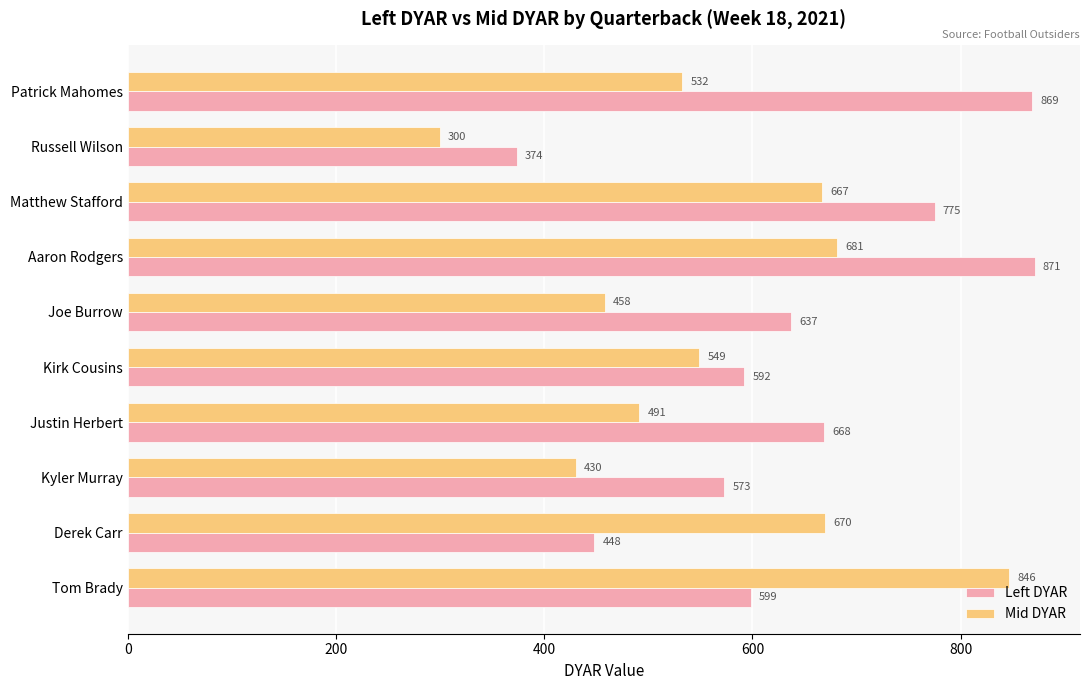

Which series has the widest spread of values?

Mid DYAR